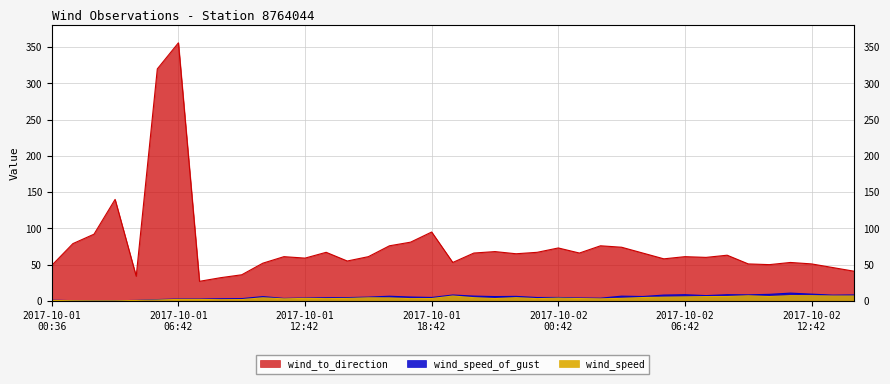

Which series has the largest total across all categories?

wind_to_direction